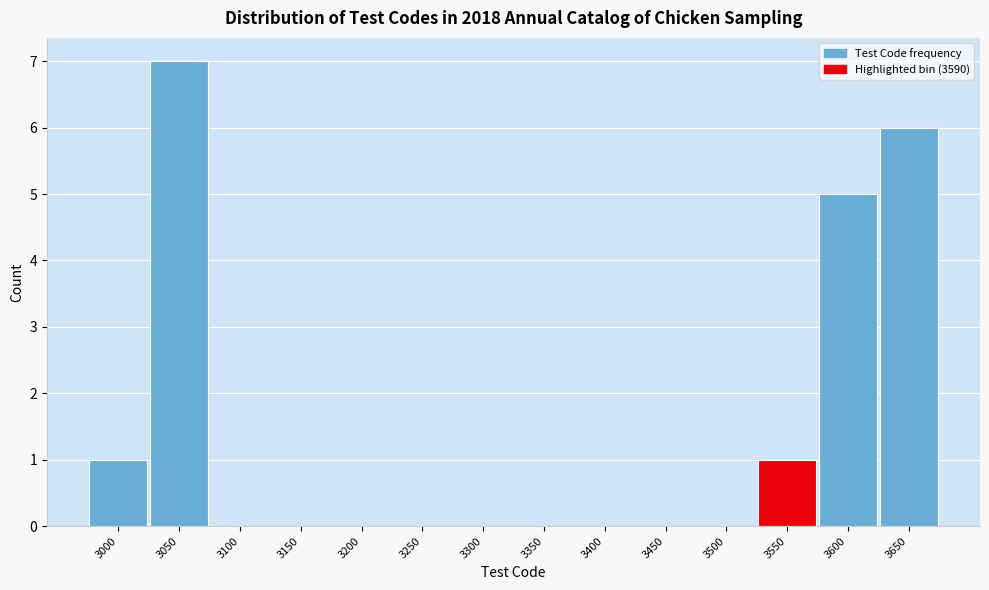

Reading left to right, what are all the values shown in this chart?

3000=1	3050=7	3100=0	3150=0	3200=0	3250=0	3300=0	3350=0	3400=0	3450=0	3500=0	3550=1	3600=5	3650=6